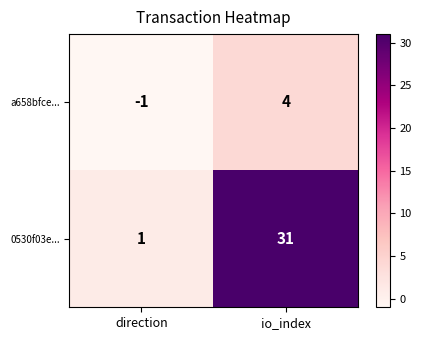

At which category does the chart reach its peak across all series?

io_index